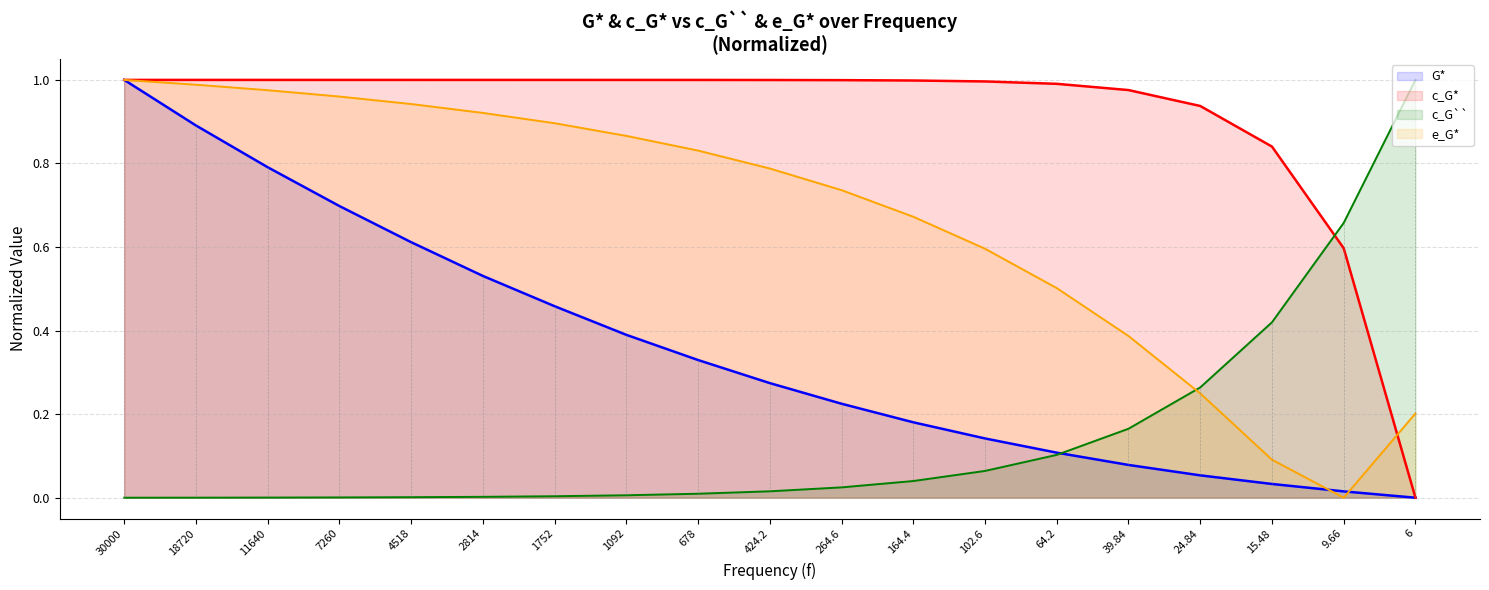

What is the difference between the highest and lowest values at 11640?

1.0